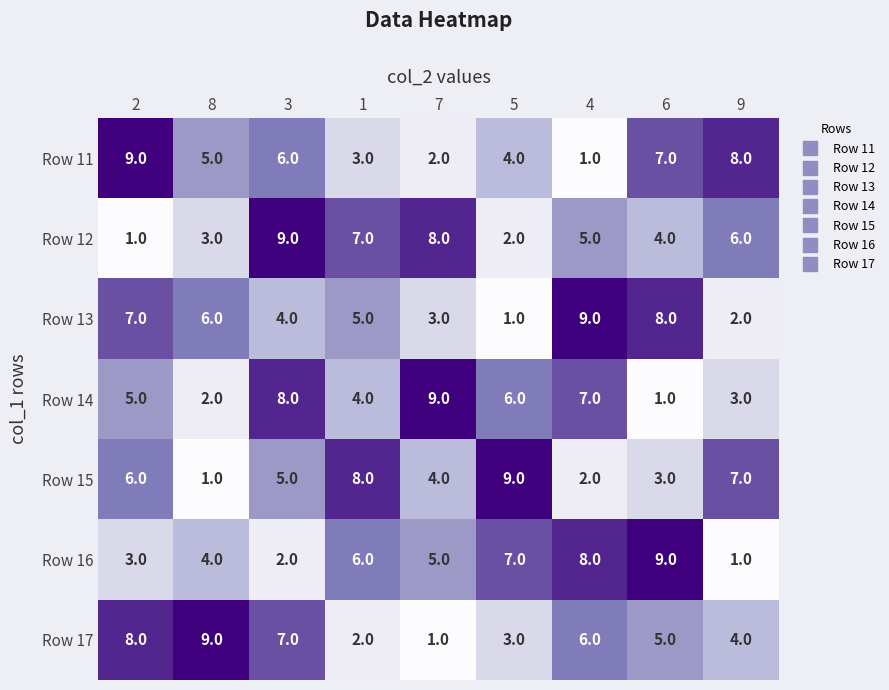

What is the highest value of the Row 17 series?

9